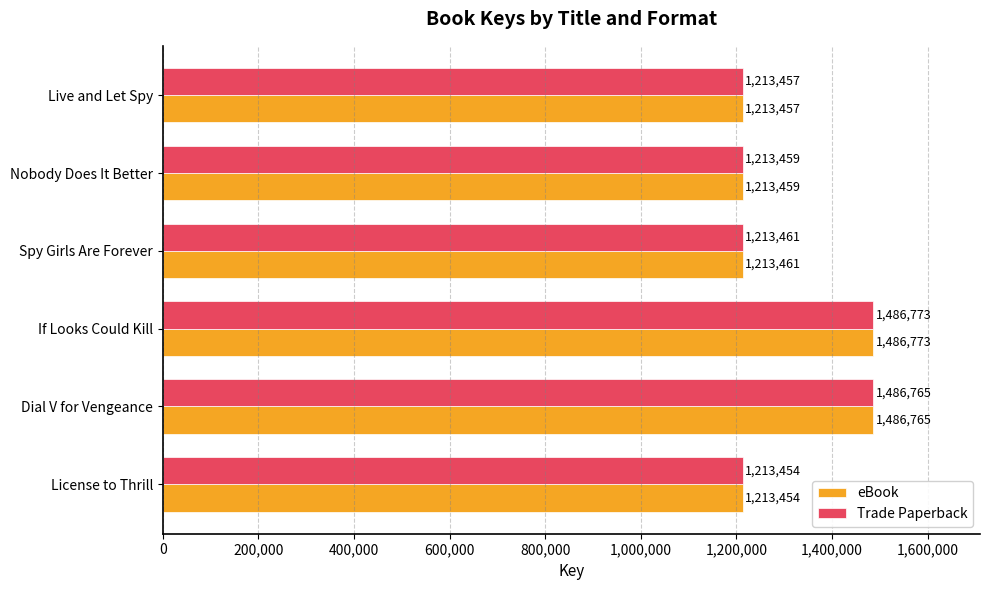

At which category is the sum across all series the highest?

If Looks Could Kill